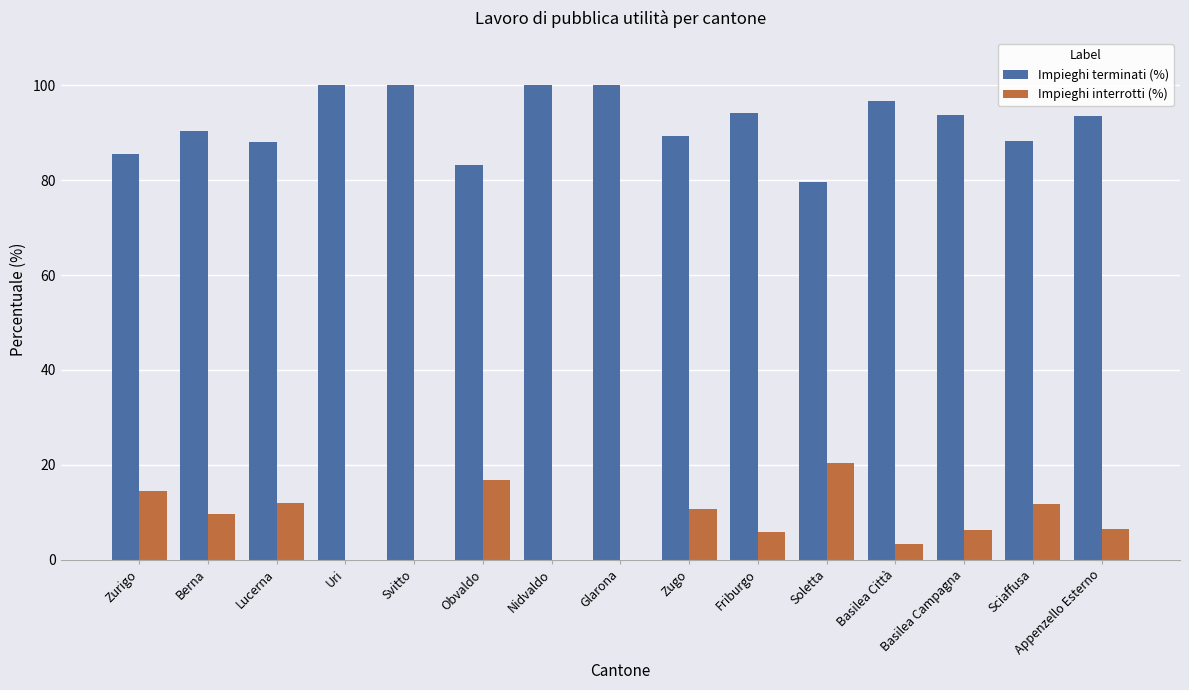

What is the maximum value for Impieghi terminati (%)?

100.0